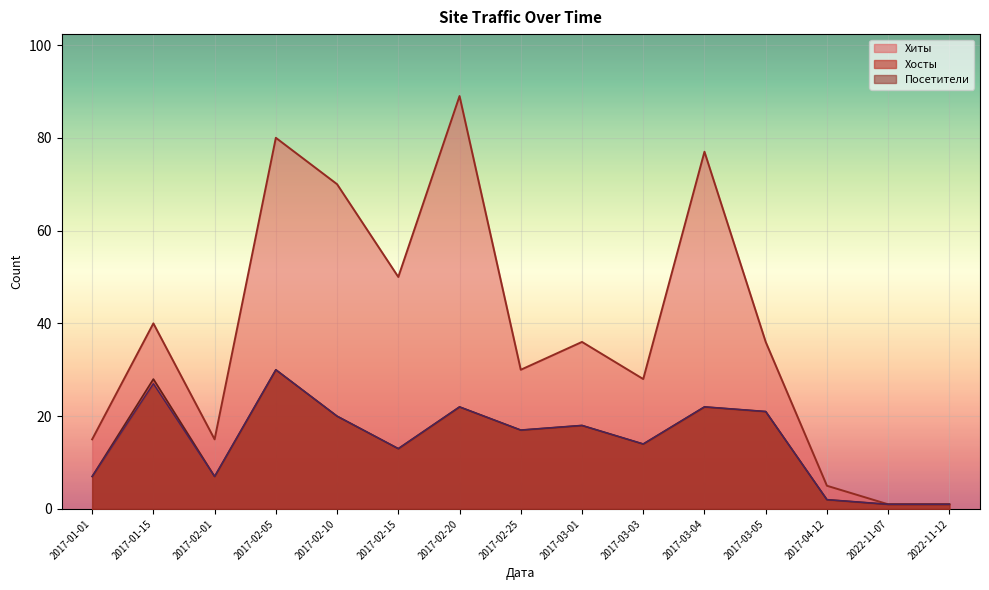

True or false: Посетители has a value of 4 at 2017-02-15.

False